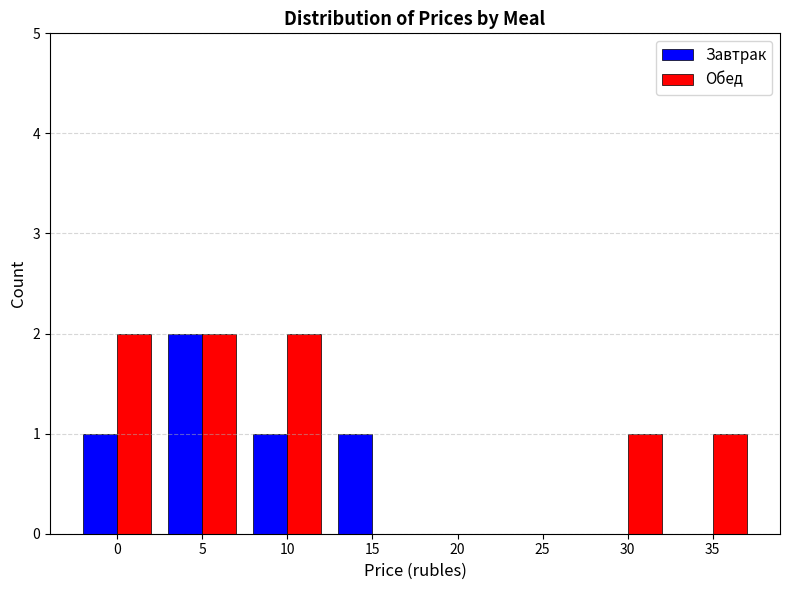

Reading left to right, extract all data points from this chart.

Завтрак: 0=1	5=2	10=1	15=1	20=0	25=0	30=0	35=0
Обед: 0=2	5=2	10=2	15=0	20=0	25=0	30=1	35=1